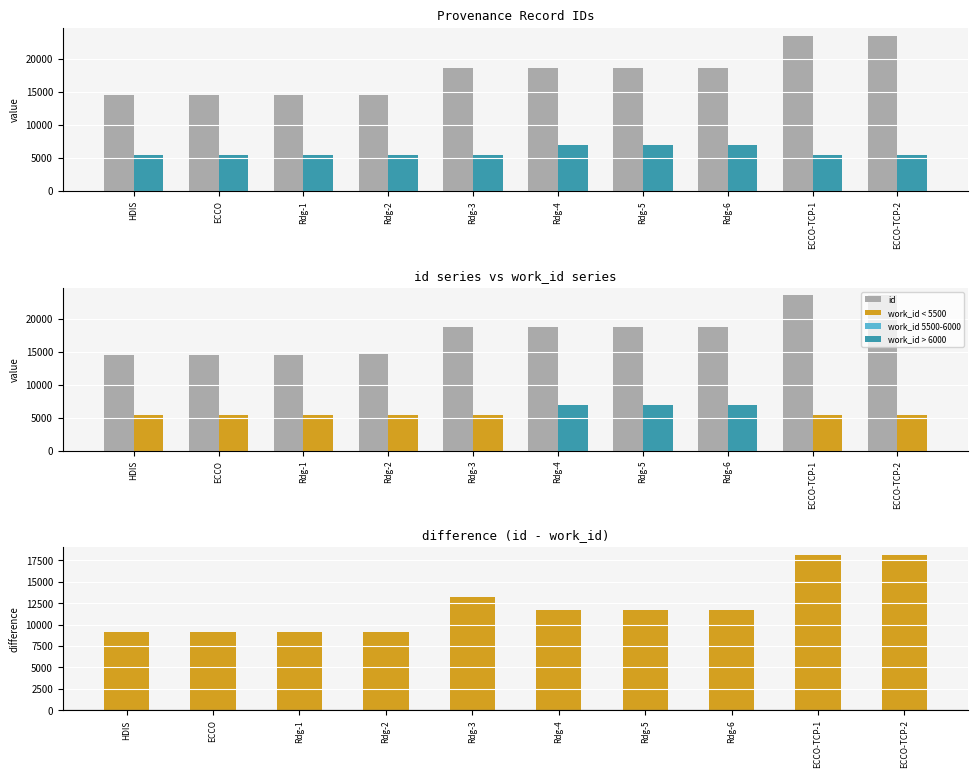

What is the label of the 1st bar from the left?

HDIS